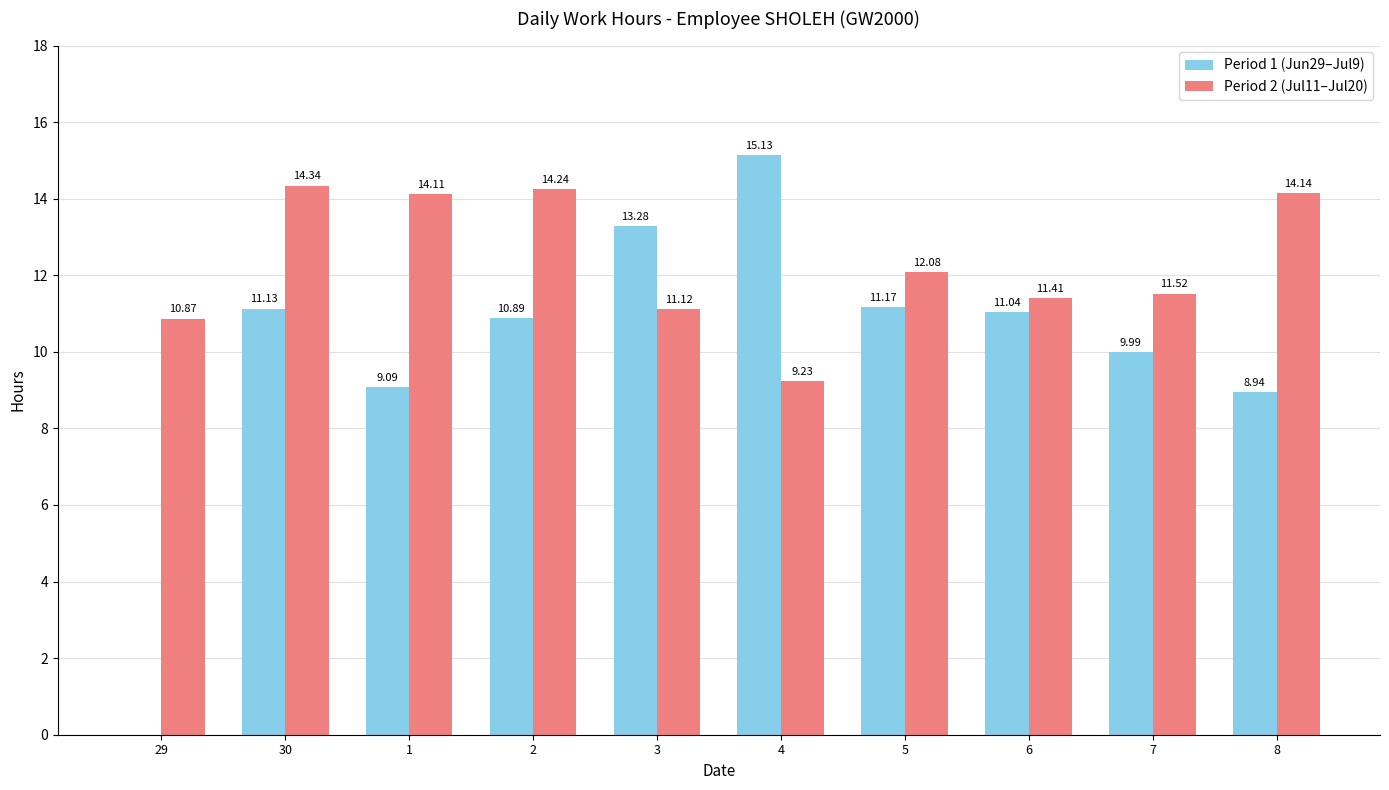

What are all the series names shown in the legend?

Period 1 (Jun29–Jul9), Period 2 (Jul11–Jul20)